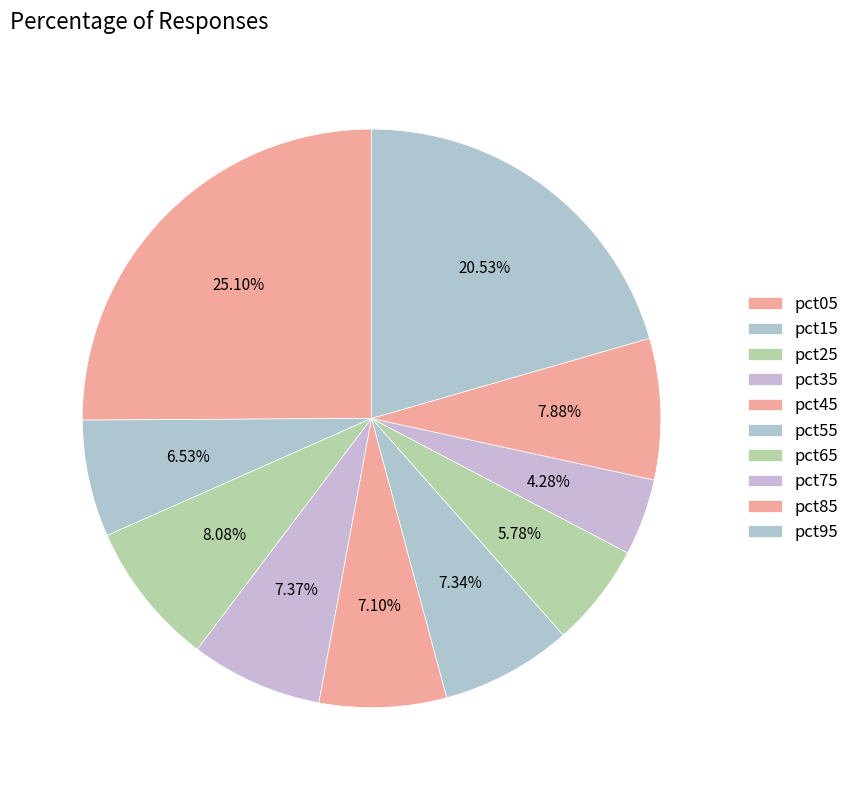

Count the number of slices in the pie.

10